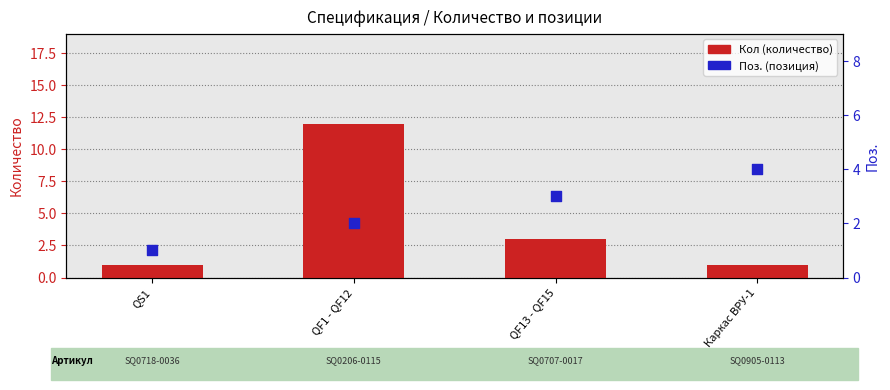

Which series has the widest spread of Y values?

Кол (количество)